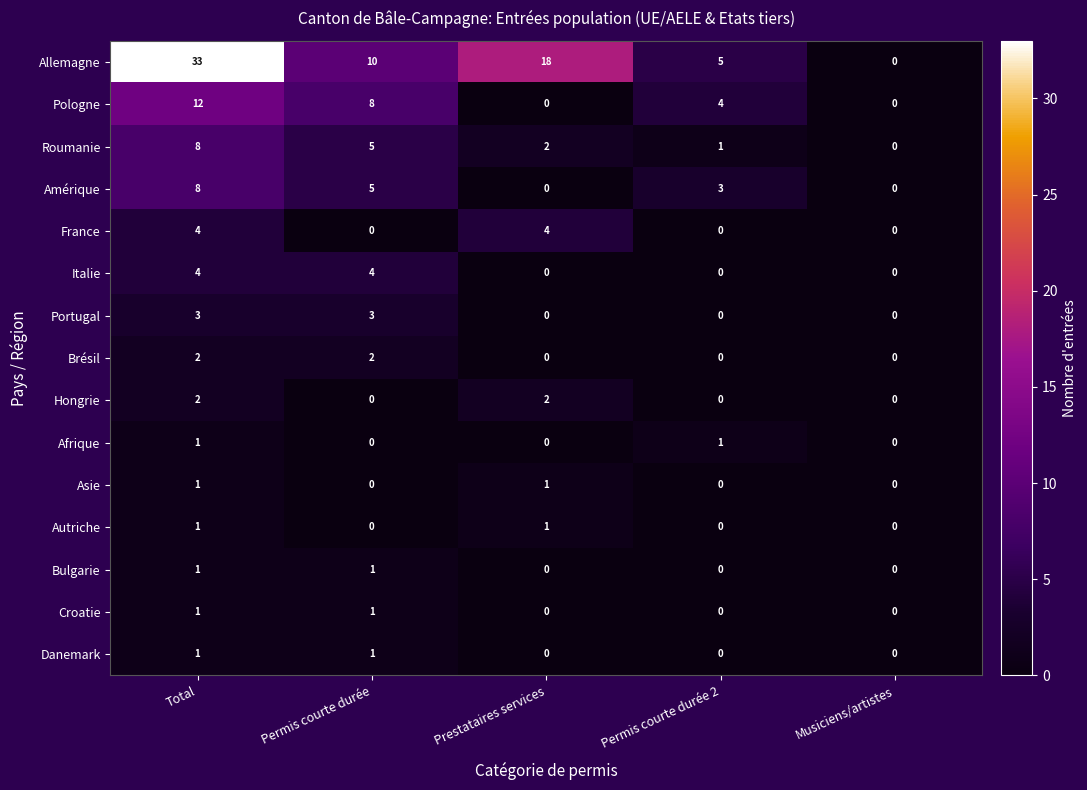

The value of Italie at Musiciens/artistes is -3. True or false?

False